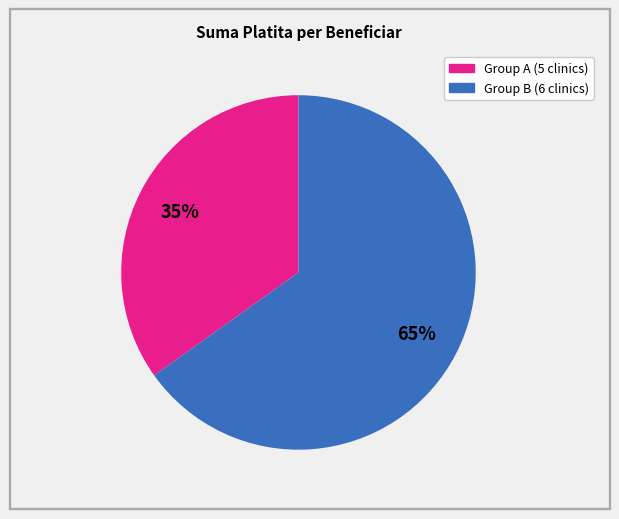

How many segments does this pie chart have?

2